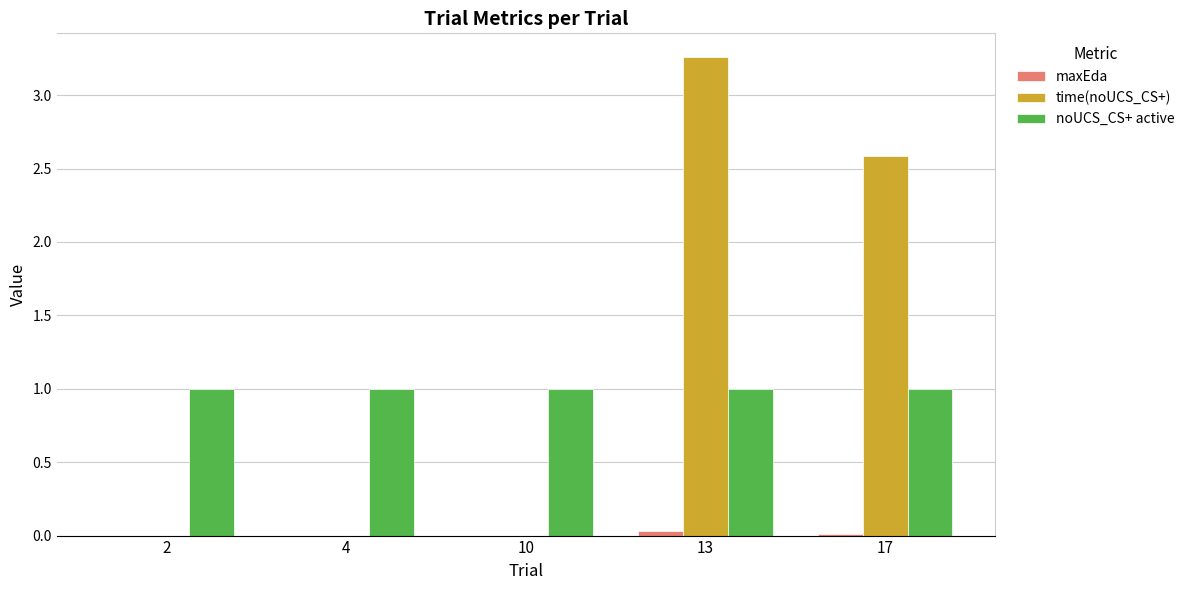

Which series has the largest range (max minus min)?

time(noUCS_CS+)